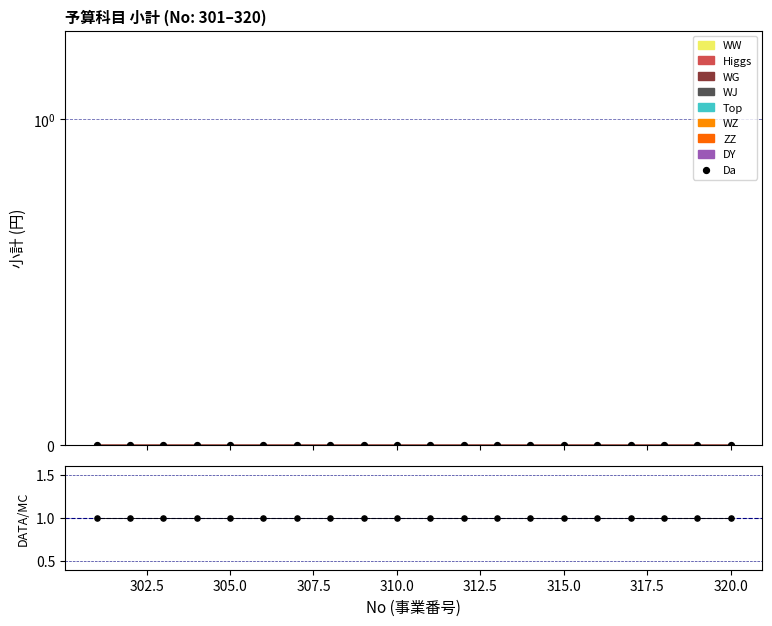

Which series has the widest spread of Y values?

Da